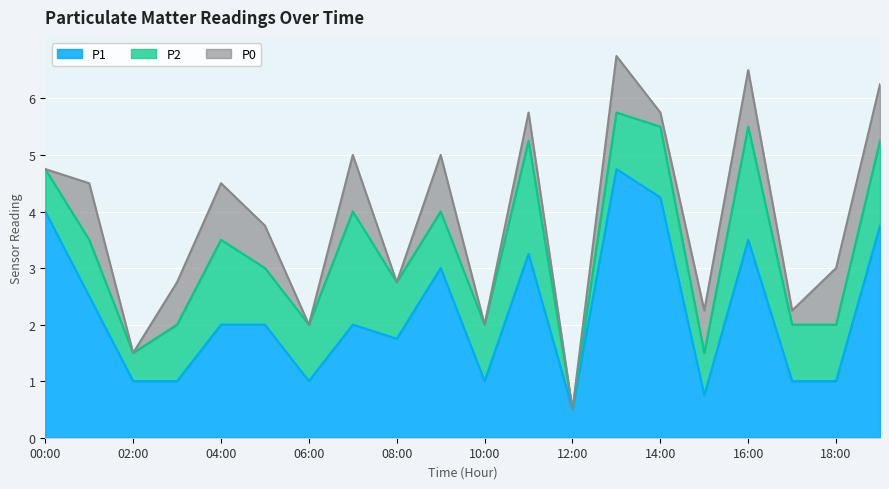

How many interior local valleys does the P2 series have?

3